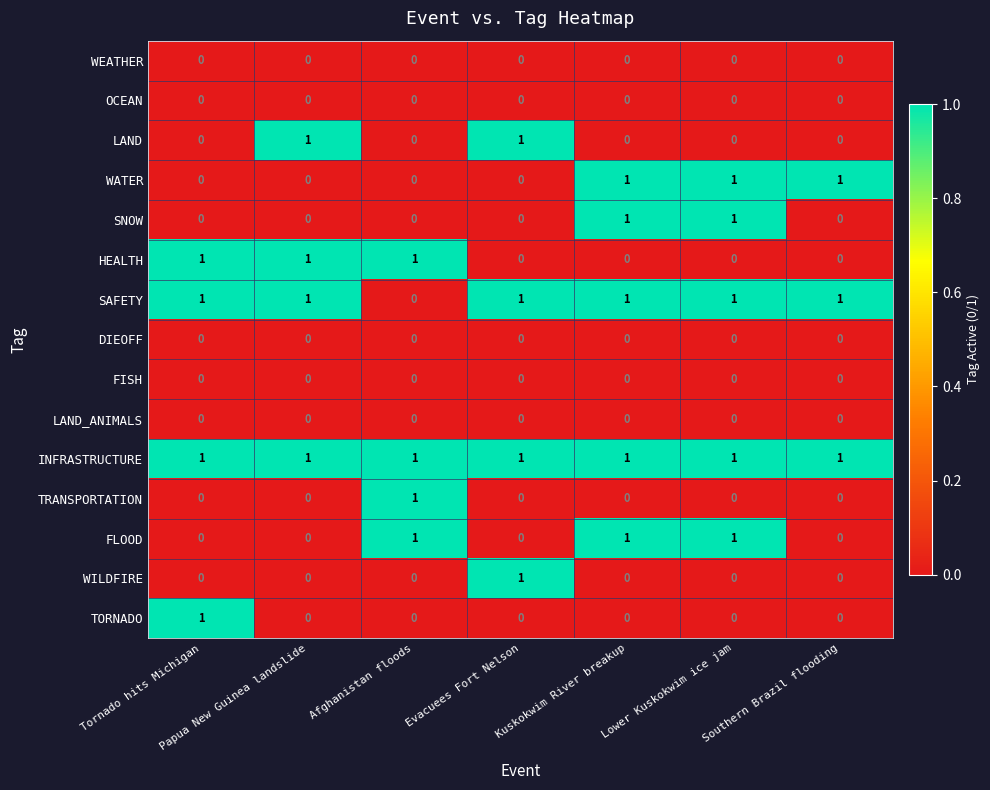

The TRANSPORTATION series shows 0 at Afghanistan floods. True or false?

False